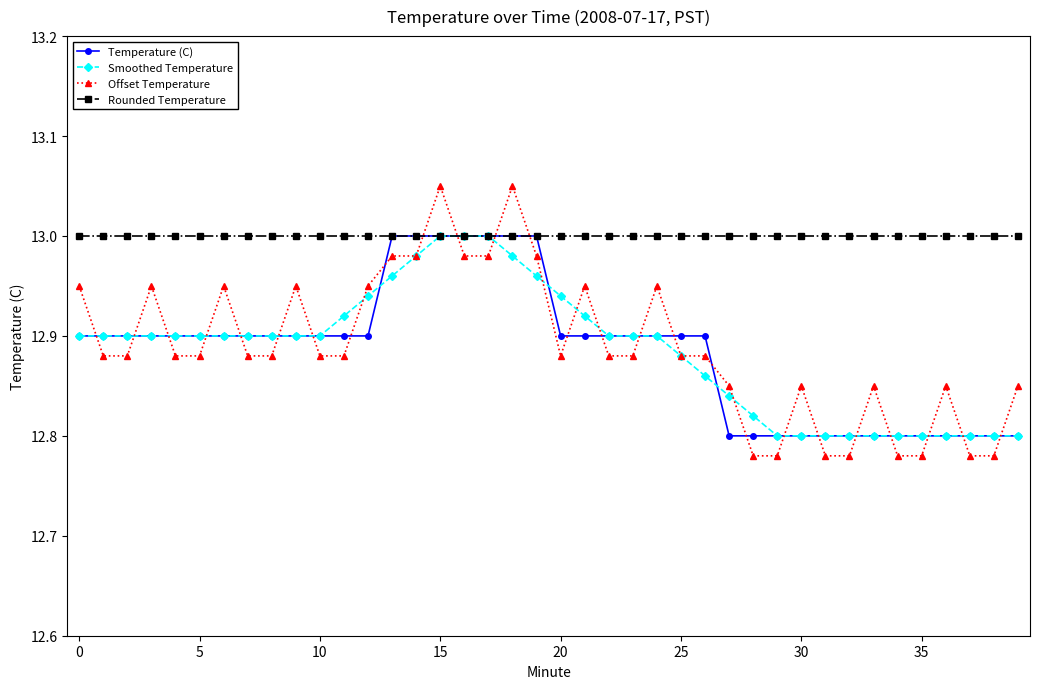

True or false: Offset Temperature has more than 0 interior local peaks.

True